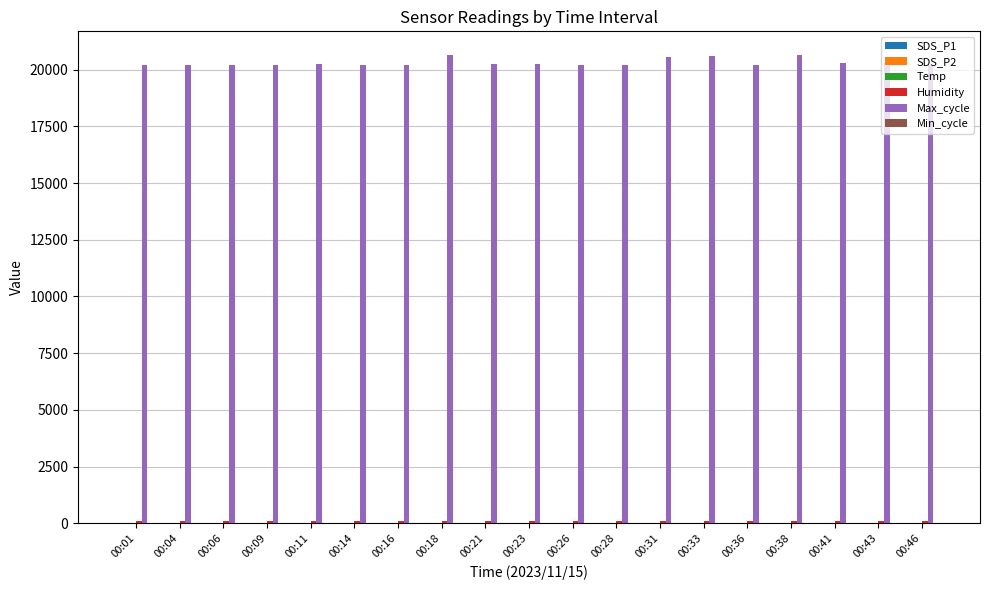

What is the maximum value for Max_cycle?

20658.0